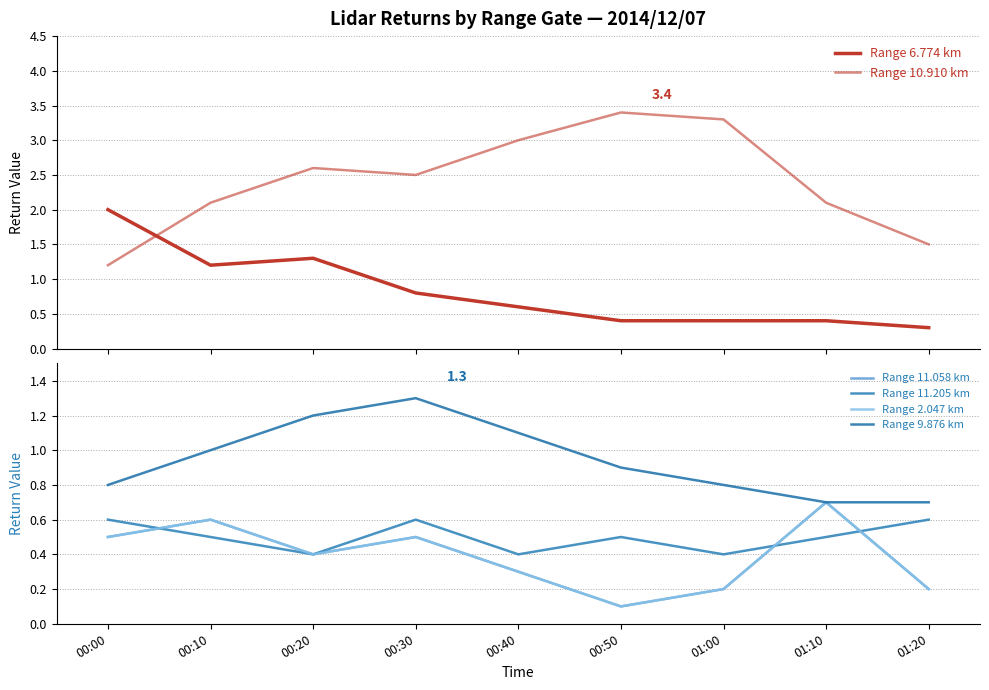

Reading left to right, transcribe all the data shown in this chart.

Range 6.774 km: 2.0	1.2	1.3	0.8	0.6	0.4	0.4	0.4	0.3
Range 10.910 km: 1.2	2.1	2.6	2.5	3.0	3.4	3.3	2.1	1.5
Range 11.058 km: 0.5	0.6	0.4	0.5	0.3	0.1	0.2	0.7	0.2
Range 11.205 km: 0.6	0.5	0.4	0.6	0.4	0.5	0.4	0.5	0.6
Range 2.047 km: 0.5	0.6	0.4	0.5	0.3	0.1	0.2	0.7	0.2
Range 9.876 km: 0.8	1.0	1.2	1.3	1.1	0.9	0.8	0.7	0.7